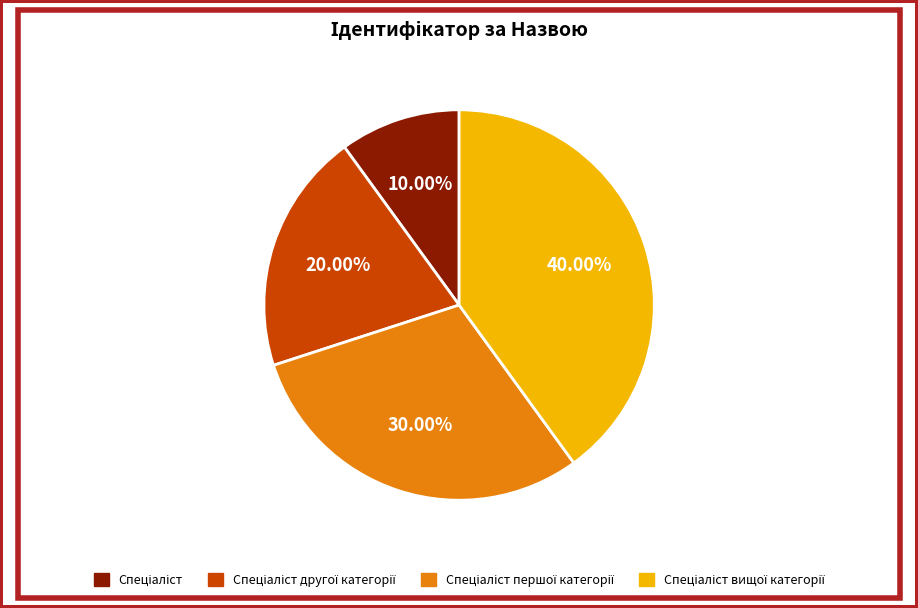

Does any single category account for the majority?

No